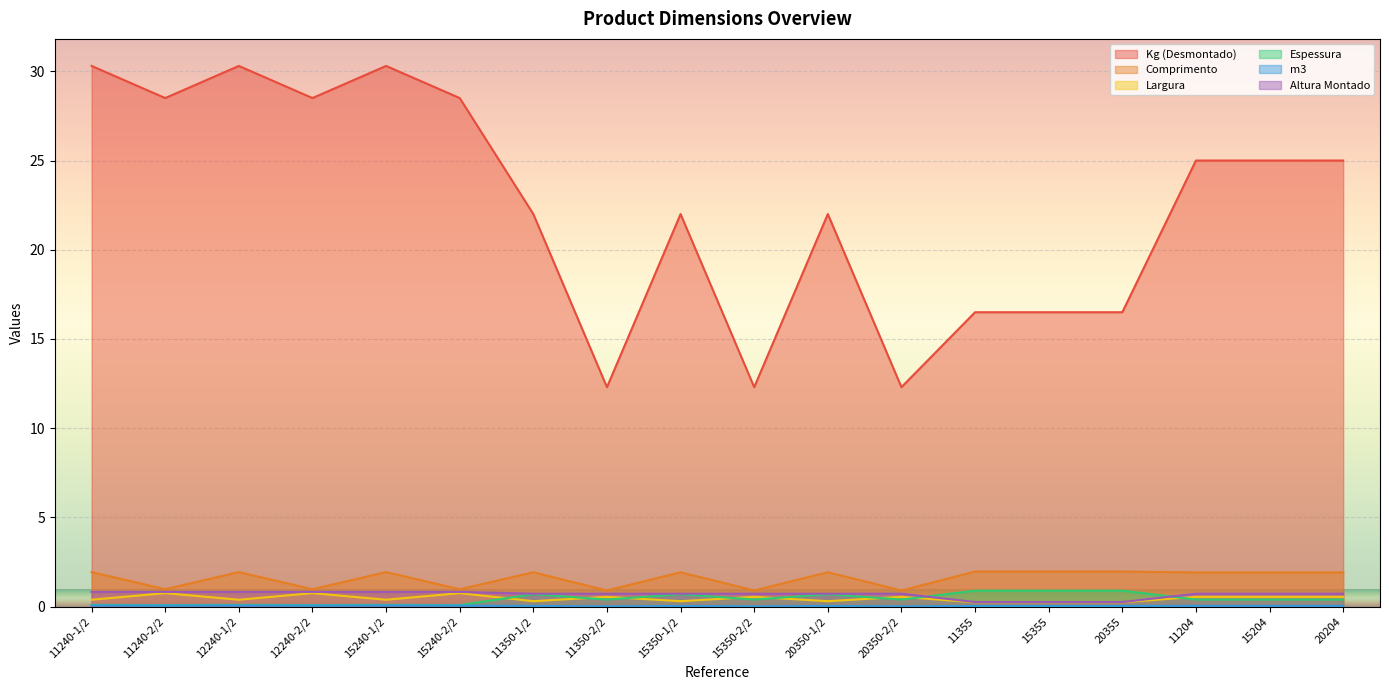

Does the chart display data point markers on the line(s)?

No